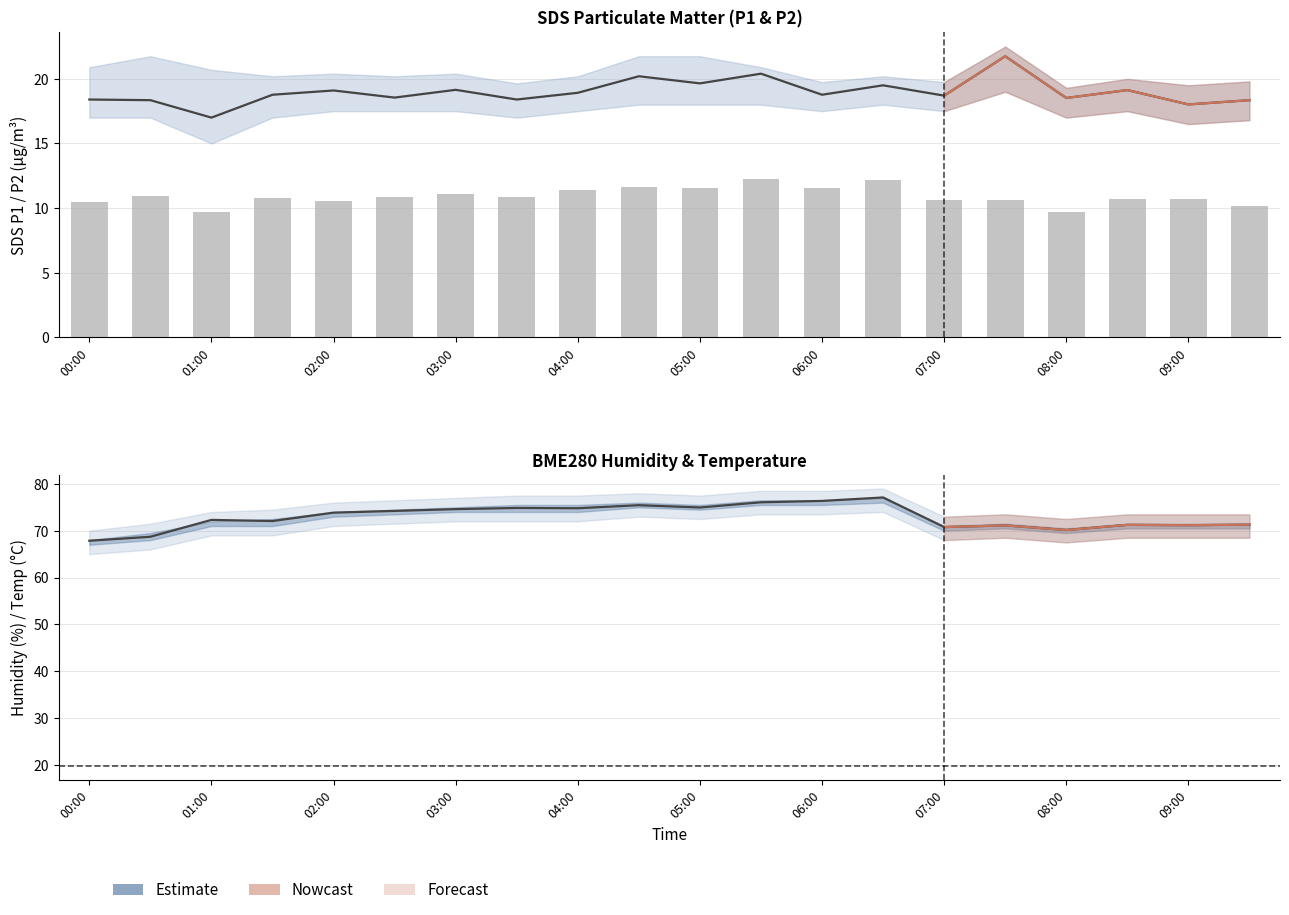

At which category is the sum across all series the highest?

06:30